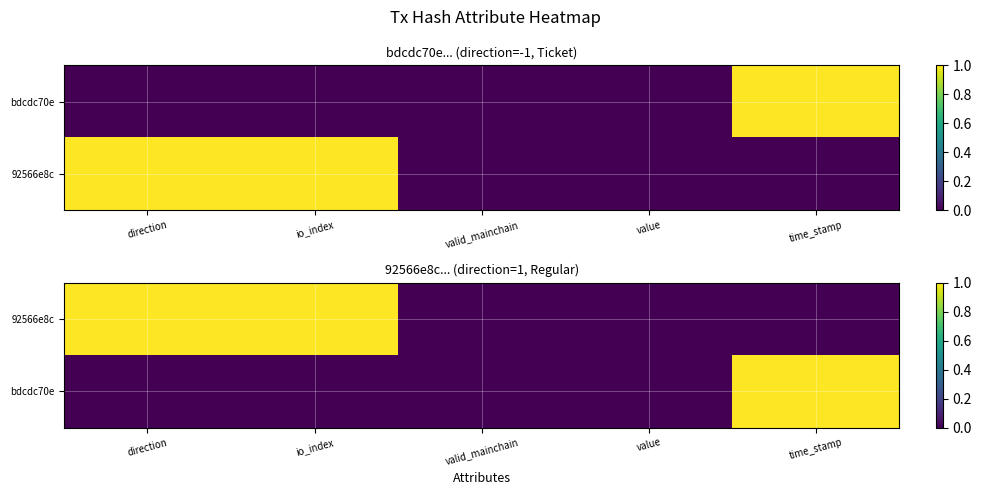

Which category has the lowest value across all series?

valid_mainchain